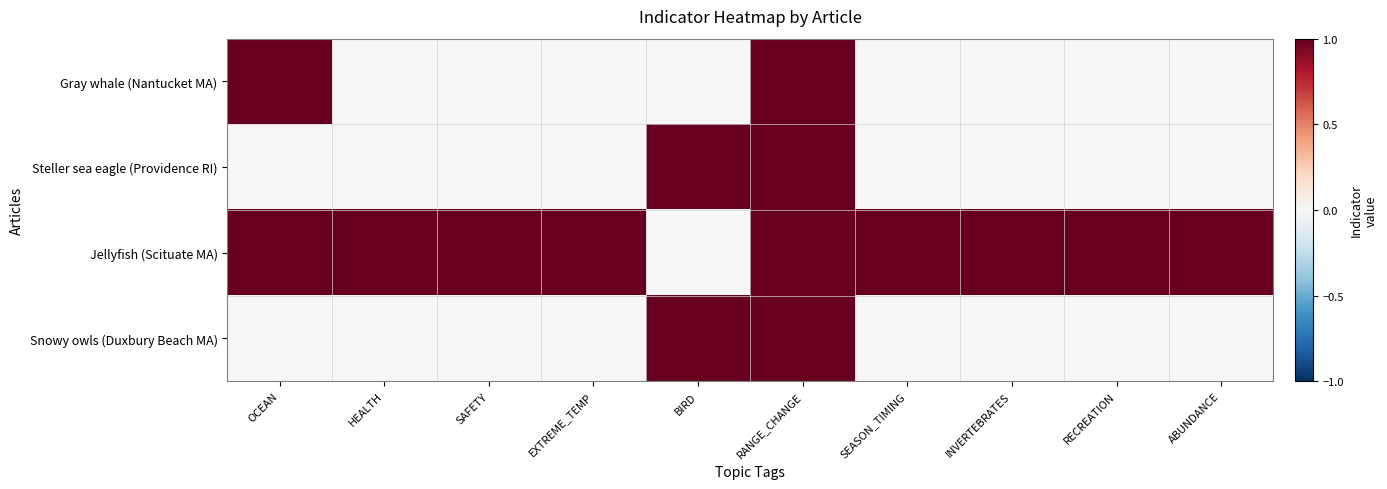

What is the total value across all series at HEALTH?

1